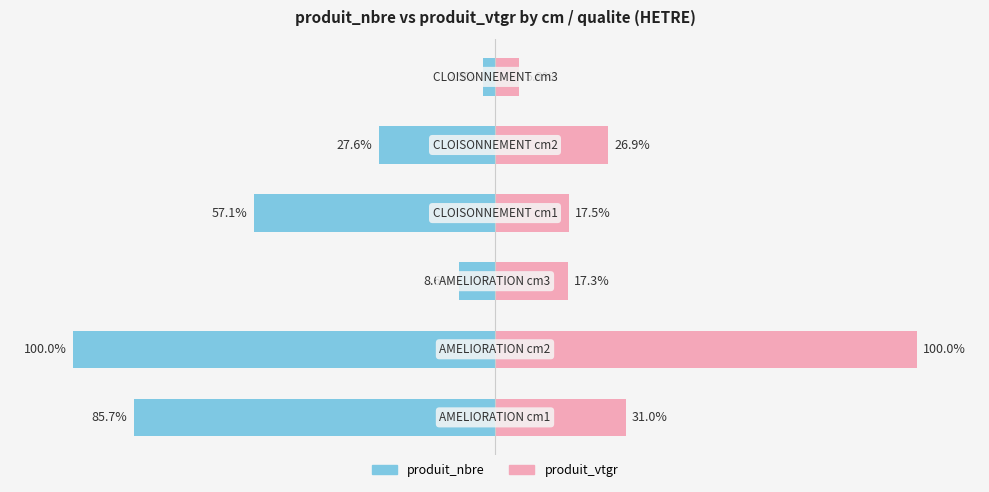

How many categories are shown in the chart?

6